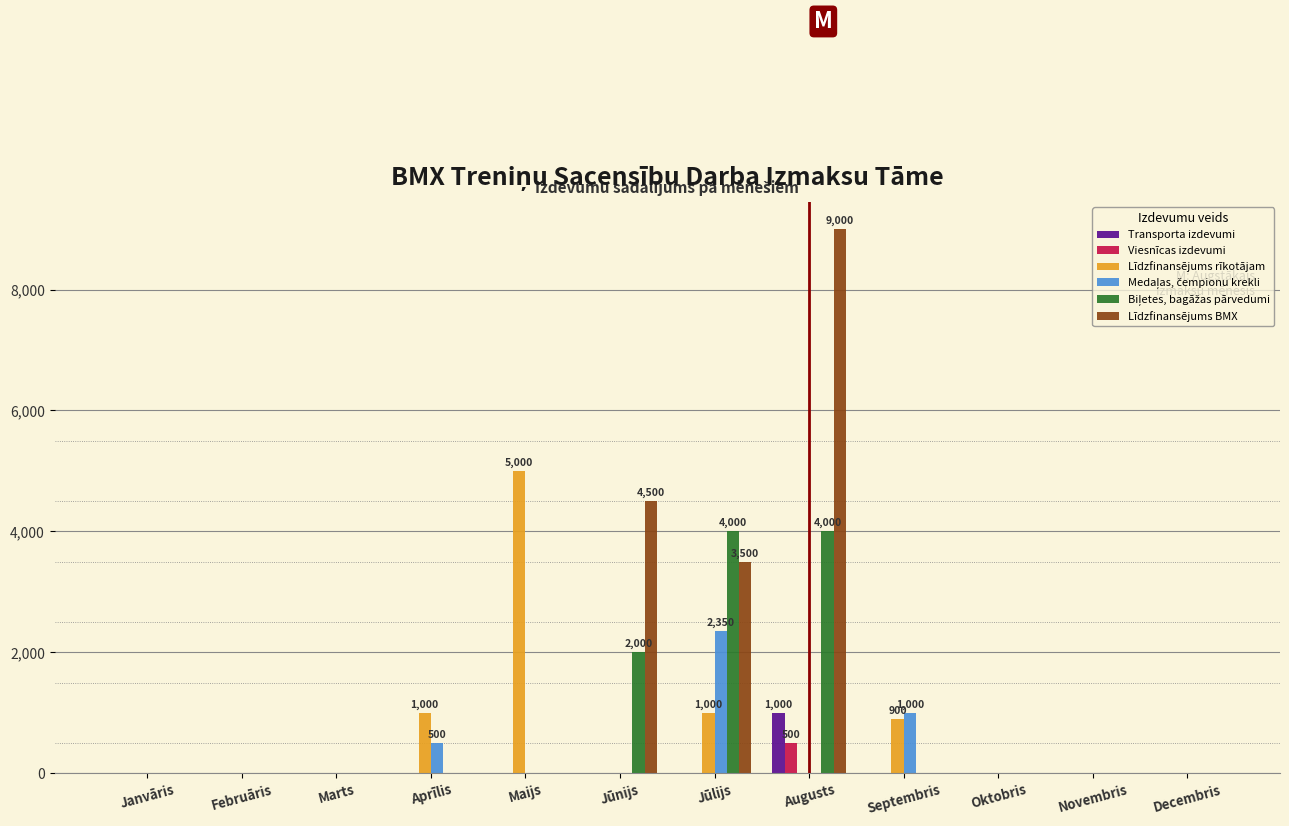

What is the sum of all Transporta izdevumi values?

1000